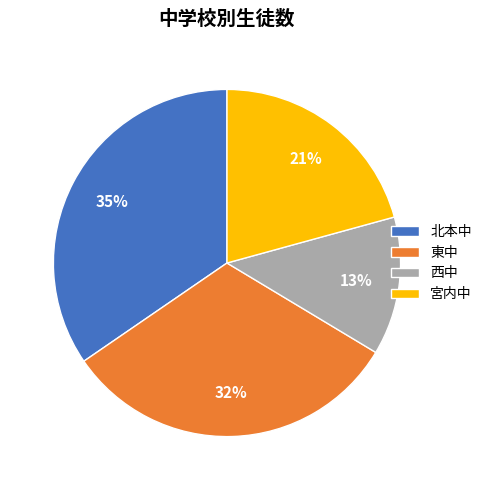

What is the ratio of the value at 北本中 to the value at 東中?

1.1